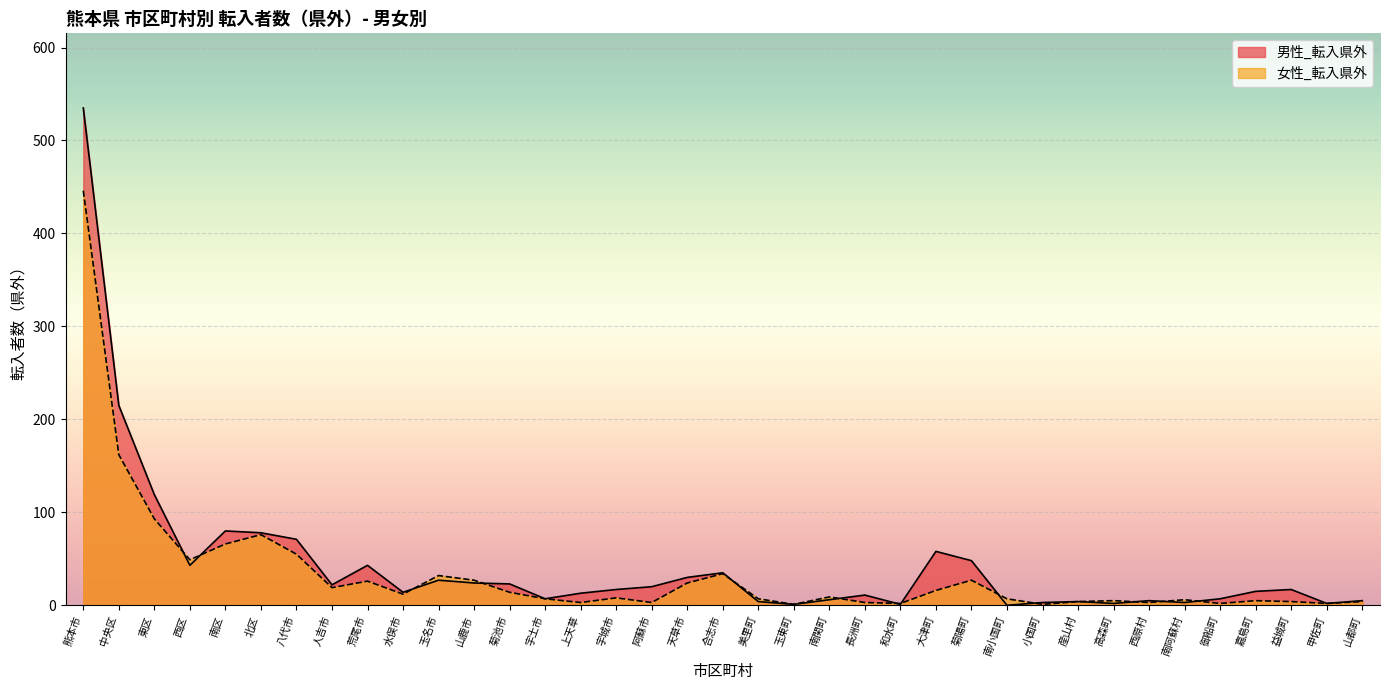

Reading right to left, what are all the values shown in this chart?

男性_転入県外: 5	2	17	15	7	3	5	2	4	3	0	48	58	1	11	6	1	4	35	30	20	17	13	7	23	24	27	14	43	22	71	78	80	43	119	215	535
女性_転入県外: 4	2	4	5	2	6	3	5	4	1	7	27	16	2	3	9	1	7	34	24	3	8	3	7	14	27	32	12	26	19	55	76	66	49	93	162	446